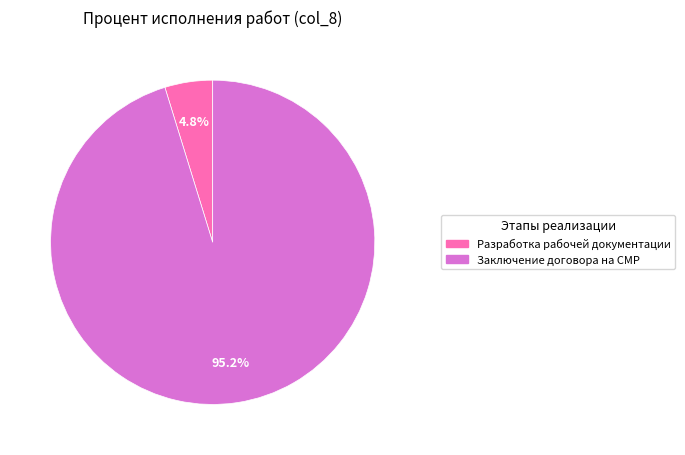

How many segments does this pie chart have?

2